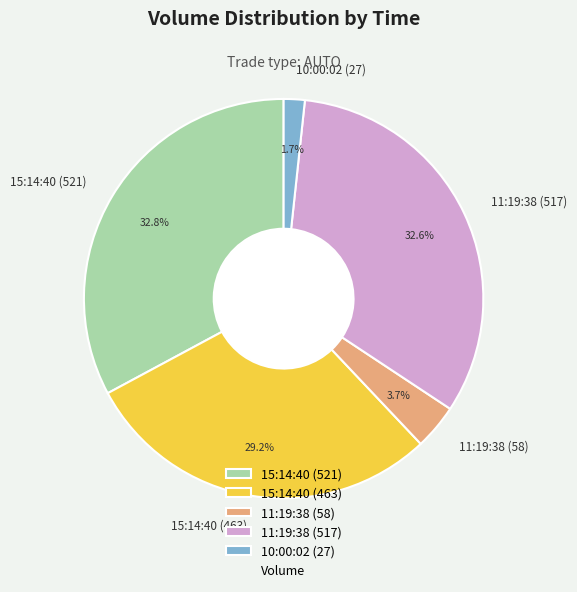

Which has a higher value, 10:00:02 (27) or 15:14:40 (463)?

15:14:40 (463)